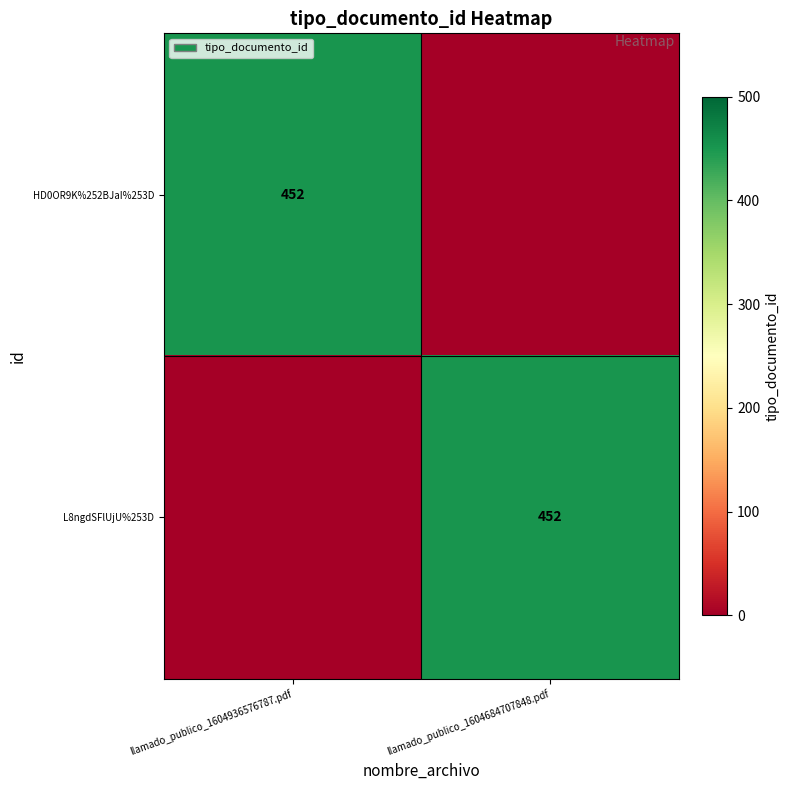

The L8ngdSFlUjU%253D series shows 452 at llamado_publico_1604684707848.pdf. True or false?

True